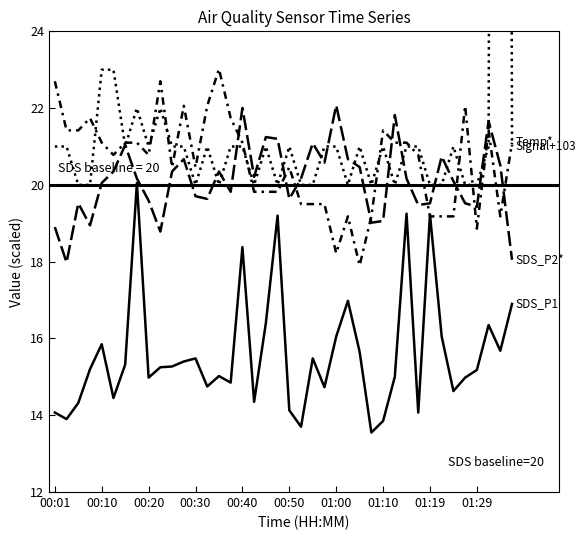

How many intersections are there between Temp ×3.2+3.5 and SDS_P1 (µg/m³)?

2